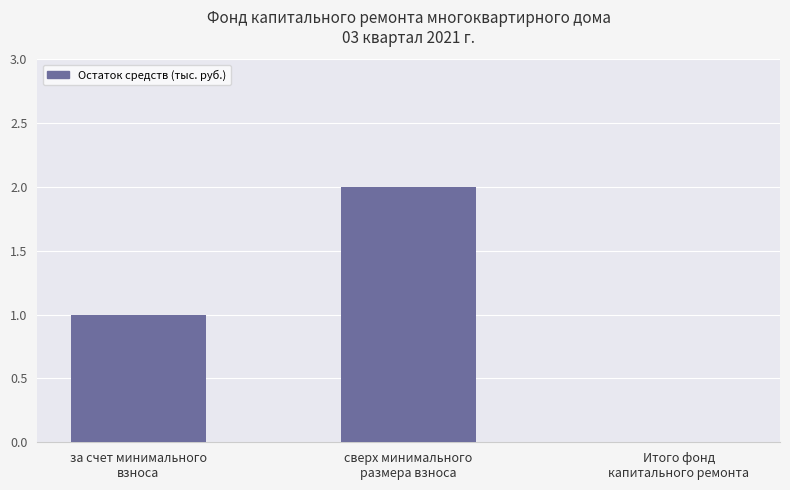

Count the number of categories in the chart.

3